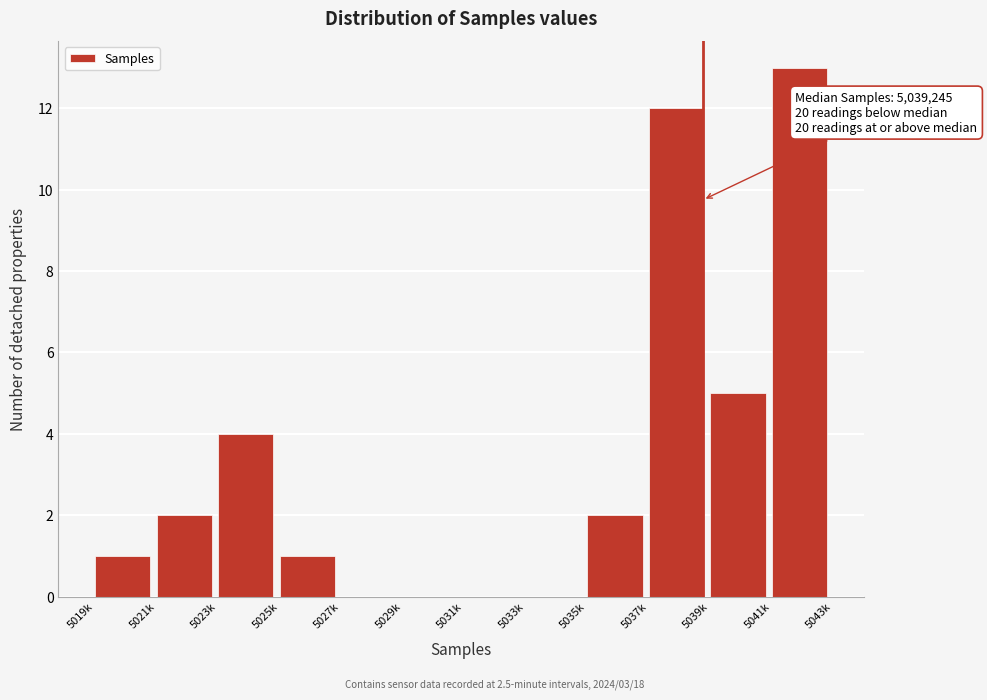

Reading right to left, what are all the values shown in this chart?

5041k=13	5039k=5	5037k=12	5035k=2	5033k=0	5031k=0	5029k=0	5027k=0	5025k=1	5023k=4	5021k=2	5019k=1